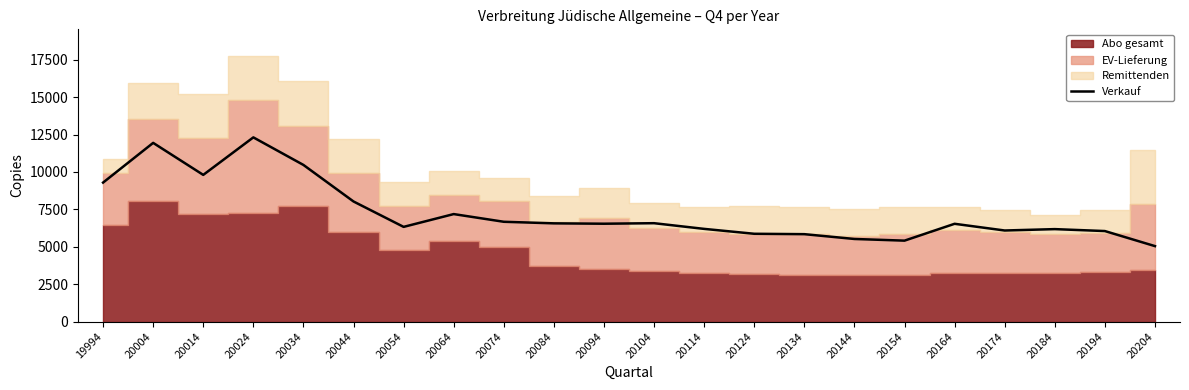

At which label is the value closest to 8679?

19994